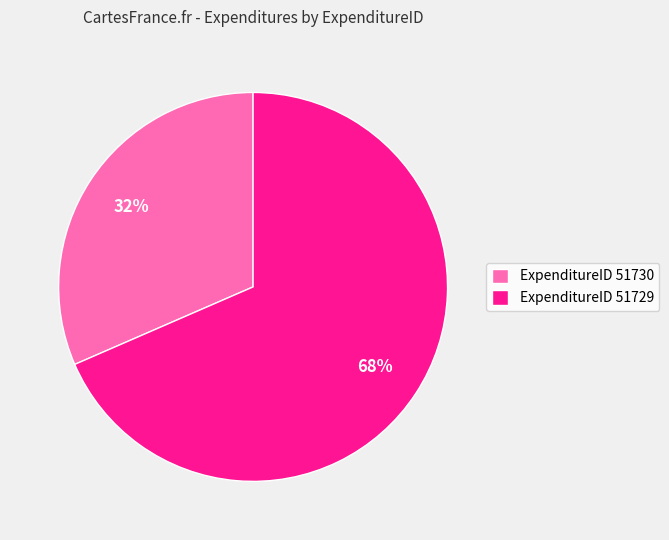

To the nearest percent, what is the average slice percentage?

50%